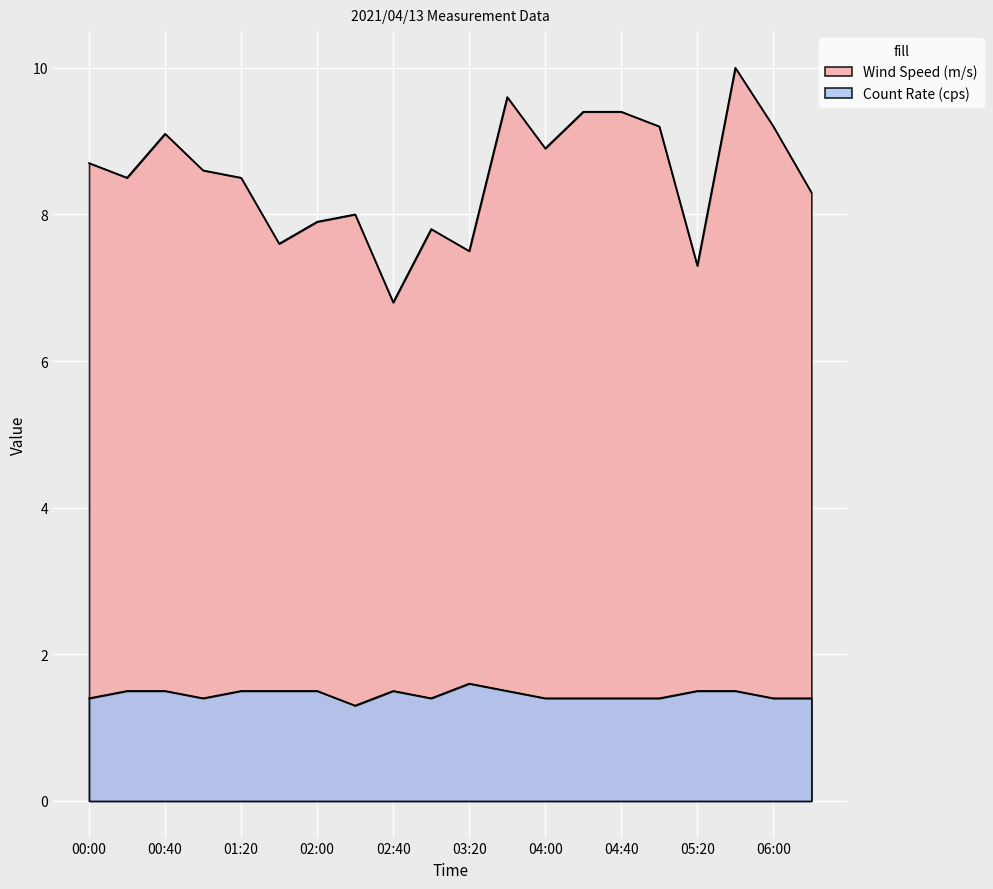

True or false: Wind Speed (m/s) and Count Rate (cps) intersect in this chart.

False